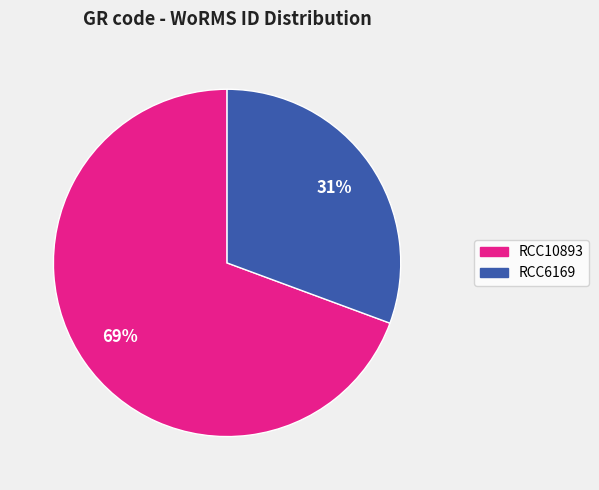

Which category has the smallest portion of the pie?

RCC6169